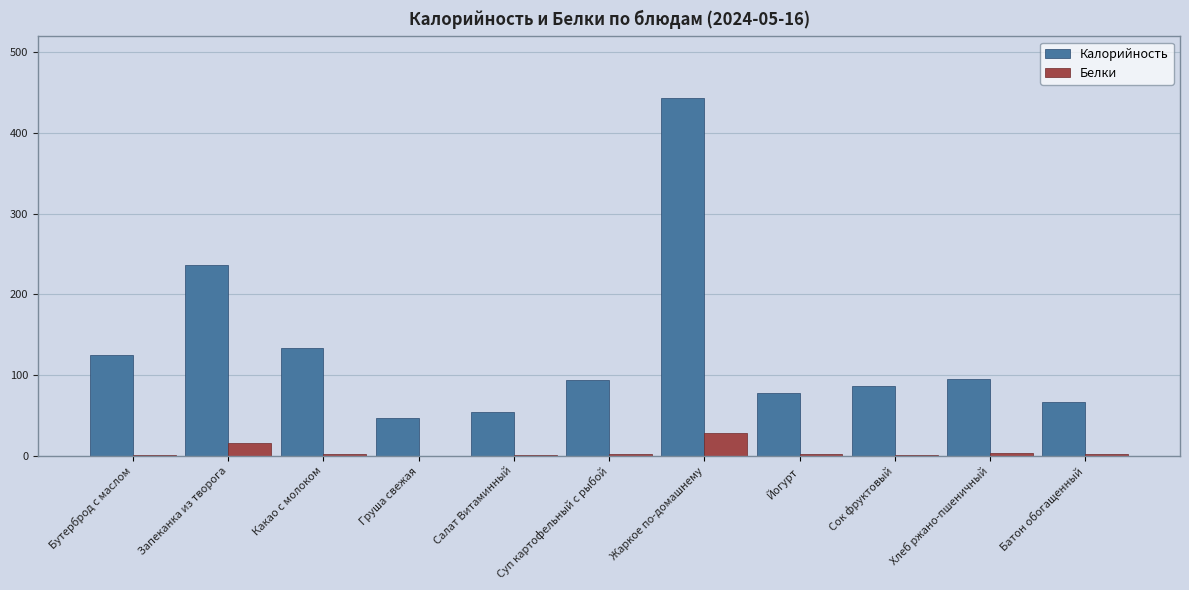

What is the maximum value shown in the chart?

443.3